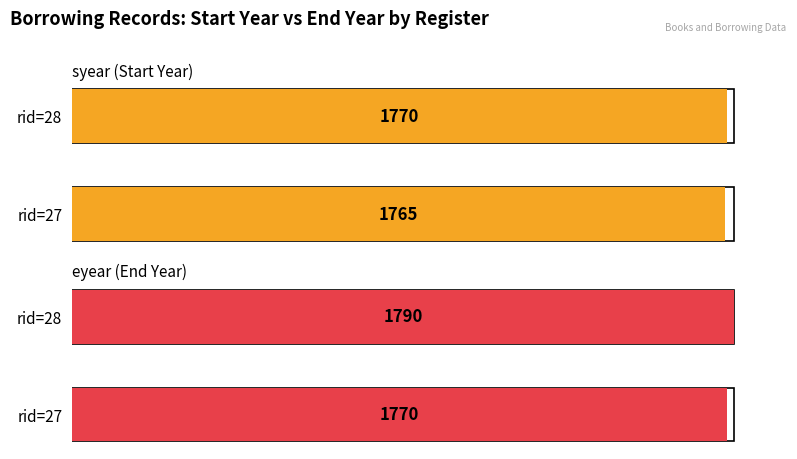

Reading right to left, what are all the values shown in this chart?

syear: MS Lib 5: Professors Receipt Book (rid=28)=1770	MS Lib 4: Professors Receipt Book (rid=27)=1765
eyear: MS Lib 5: Professors Receipt Book (rid=28)=1790	MS Lib 4: Professors Receipt Book (rid=27)=1770